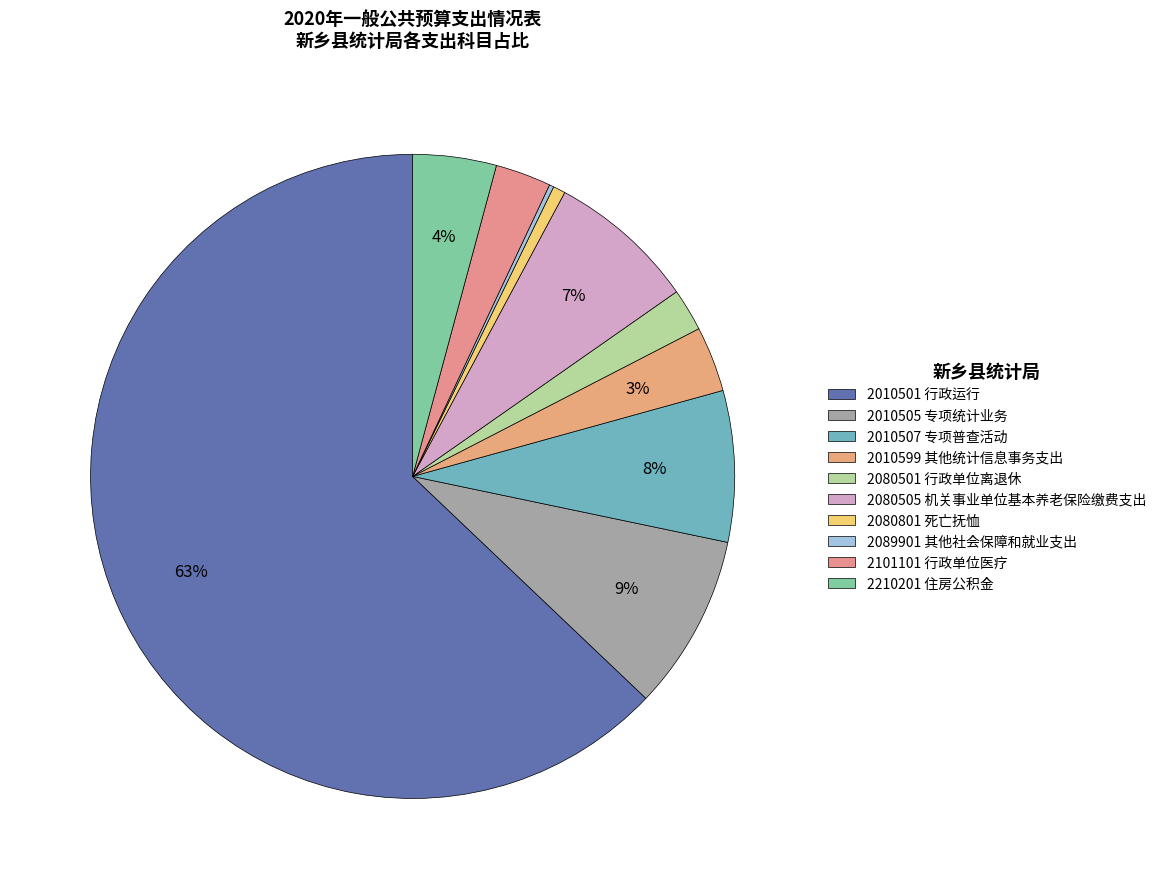

To the nearest percent, what is the average slice percentage?

10%